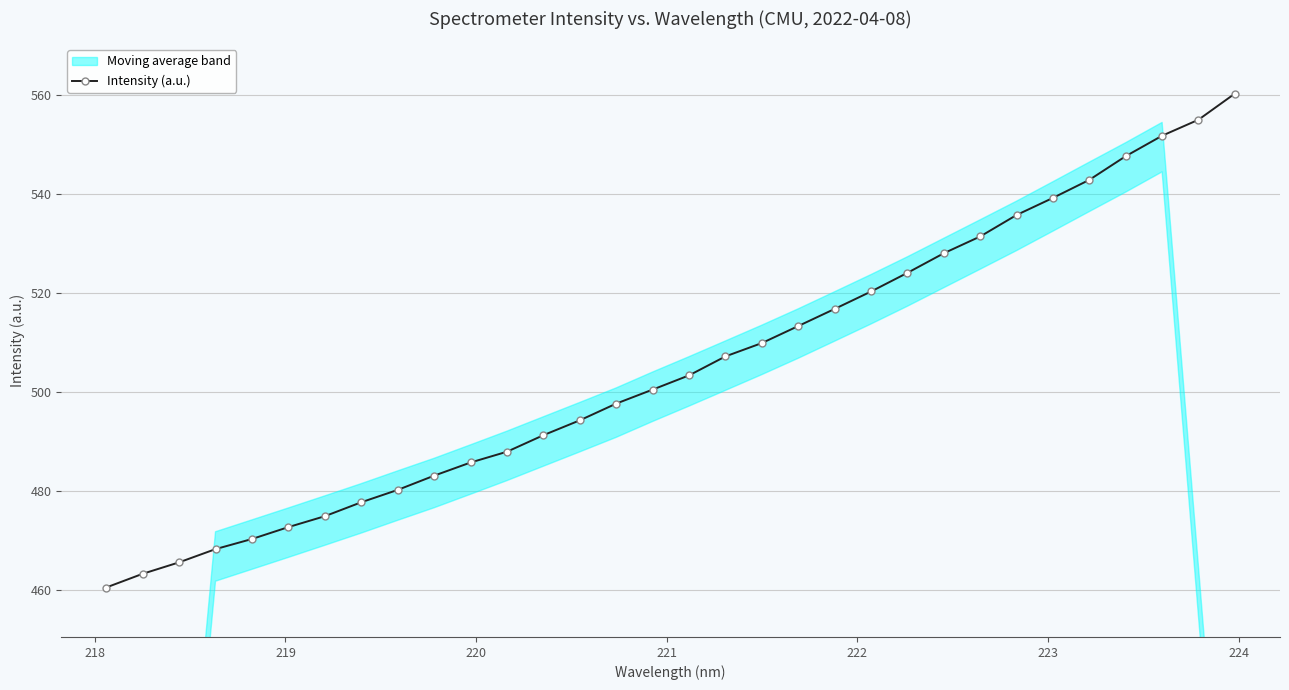

What is the lowest value of the Intensity (a.u.) series?

460.5